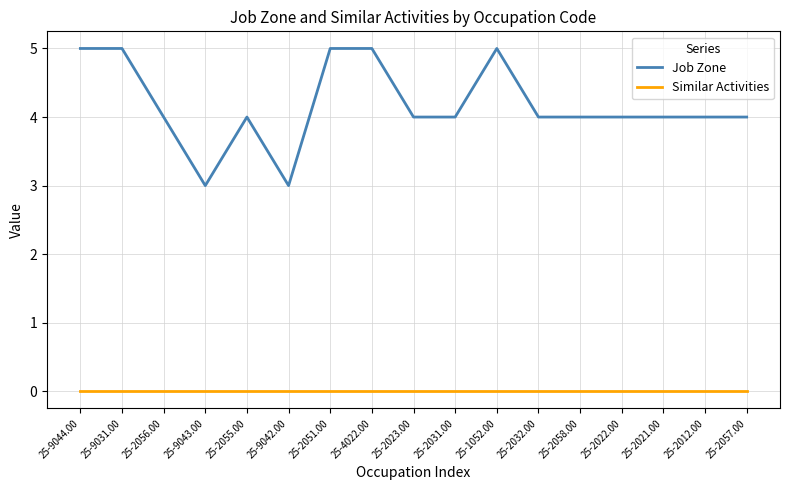

List the series in order of their peak value, highest first.

Job Zone, Similar Activities